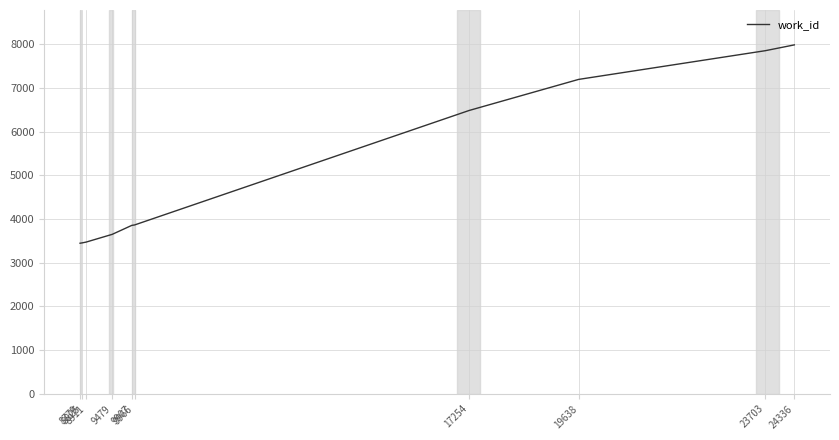

What is the greatest value displayed?

7988